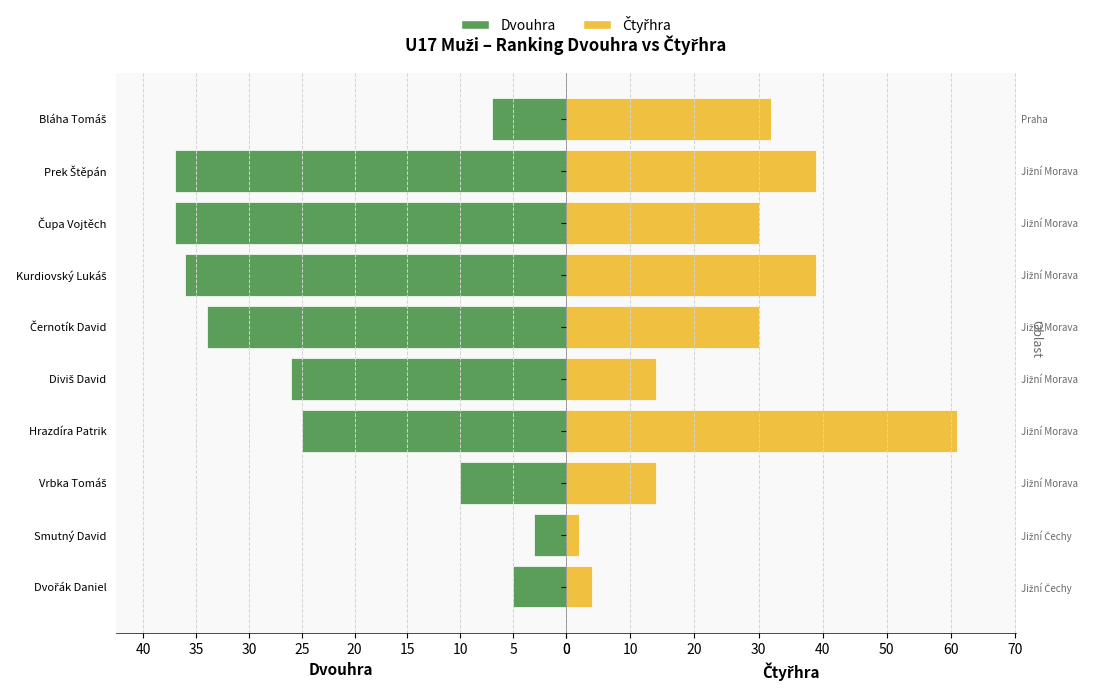

Reading left to right, transcribe all the data shown in this chart.

Dvouhra: 5	3	10	25	26	34	36	37	37	7
Čtyřhra: 4	2	14	61	14	30	39	30	39	32